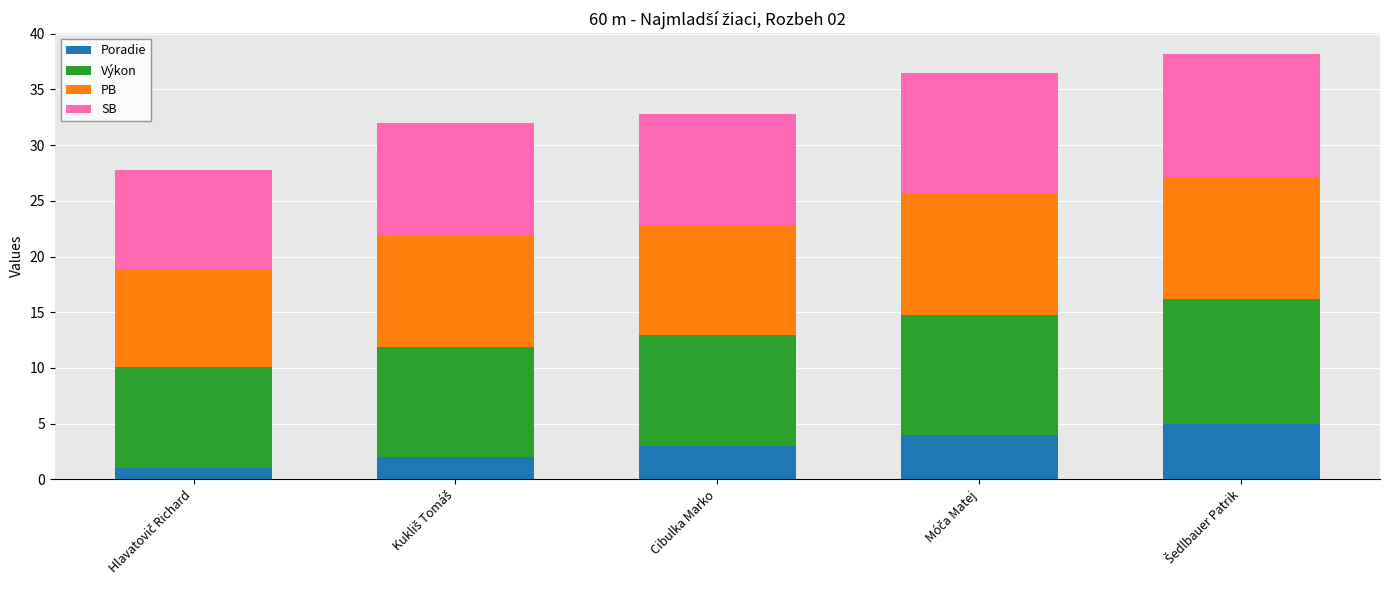

Is it true that Poradie equals 5.2 at Cibulka Marko?

False